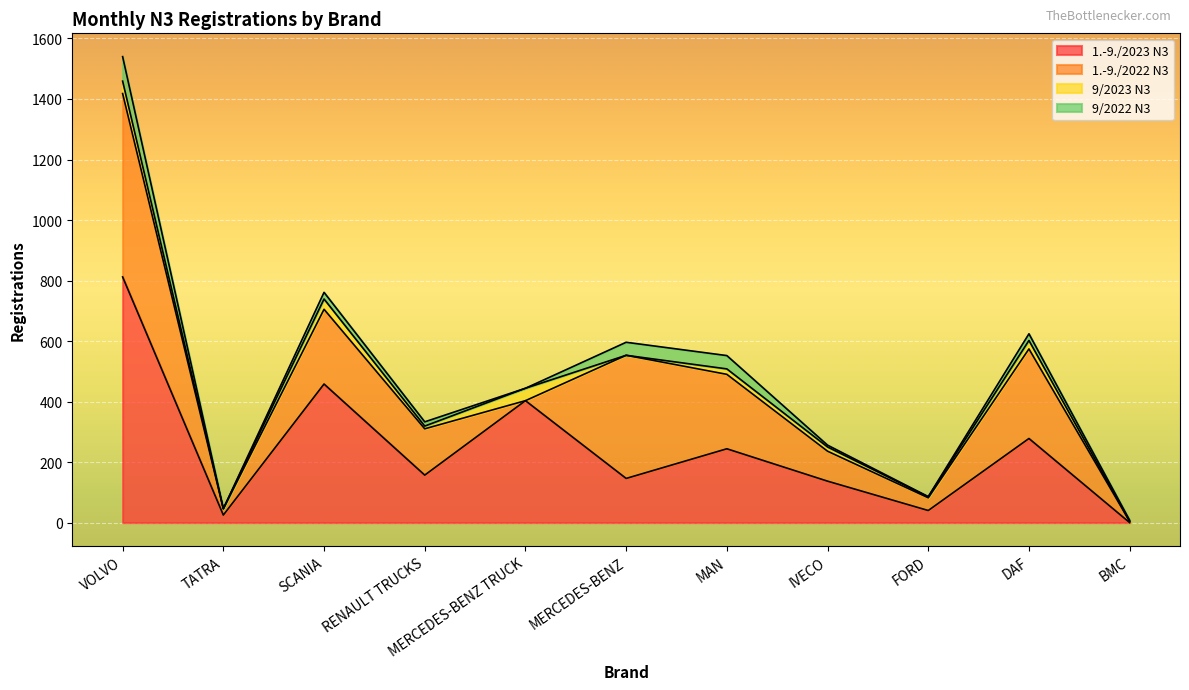

True or false: 9/2022 N3 has a value of 39 at SCANIA.

False